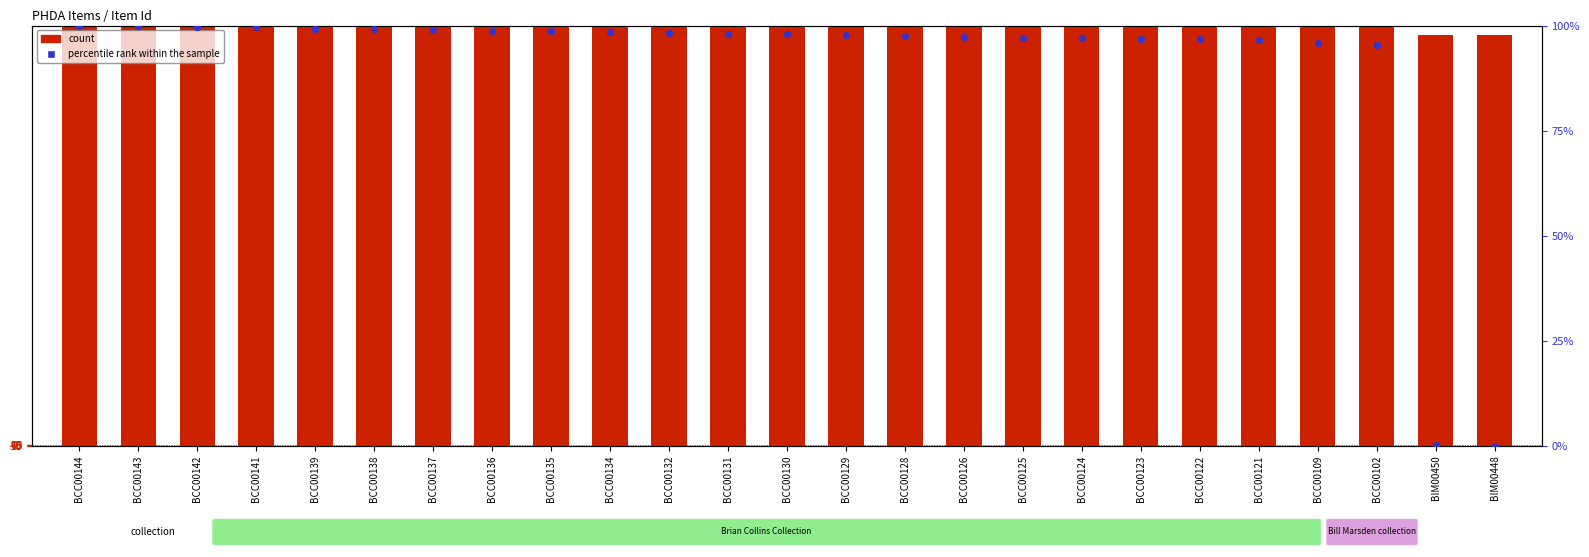

What are all the series names shown in the legend?

count, percentile rank within the sample